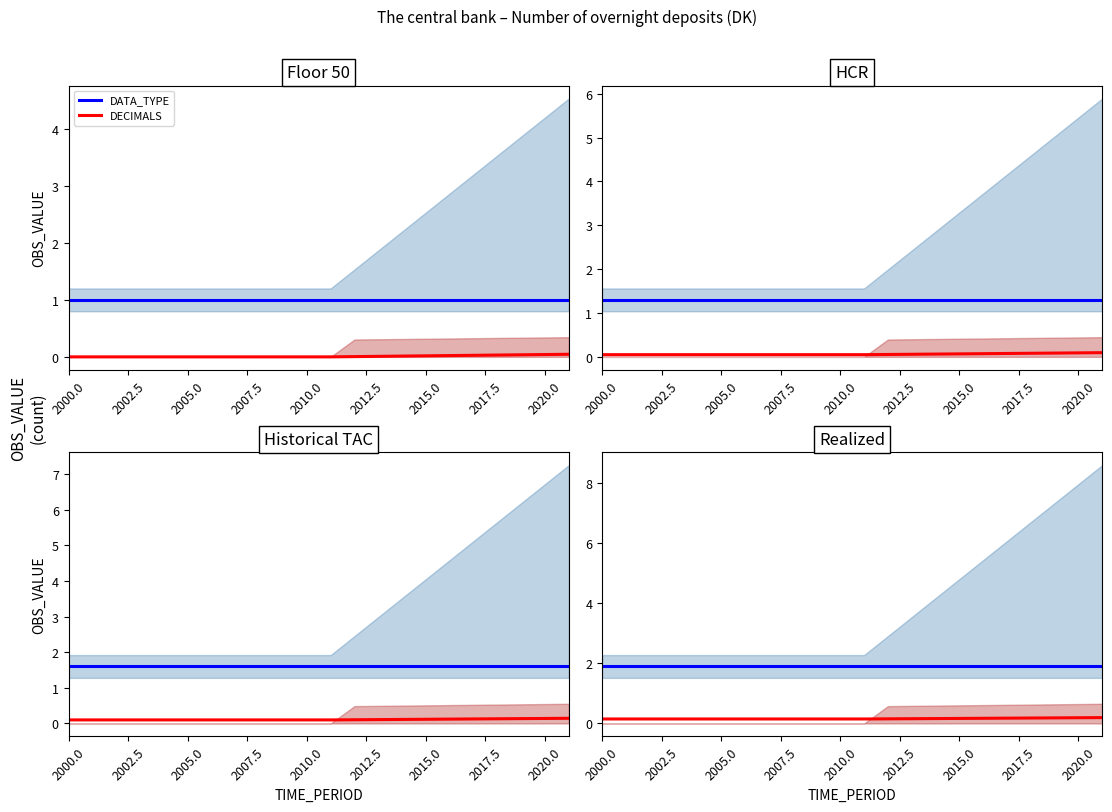

The DATA_TYPE series shows 0.7 at 14. True or false?

False